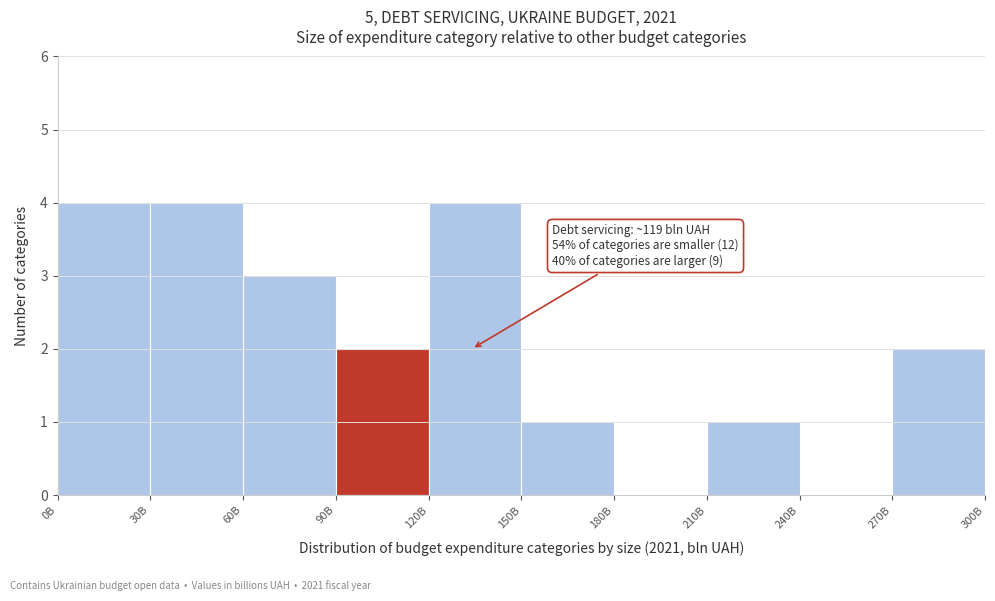

Reading left to right, extract all data points from this chart.

0B=4	30B=4	60B=3	90B=2	120B=4	150B=1	180B=0	210B=1	240B=0	270B=2